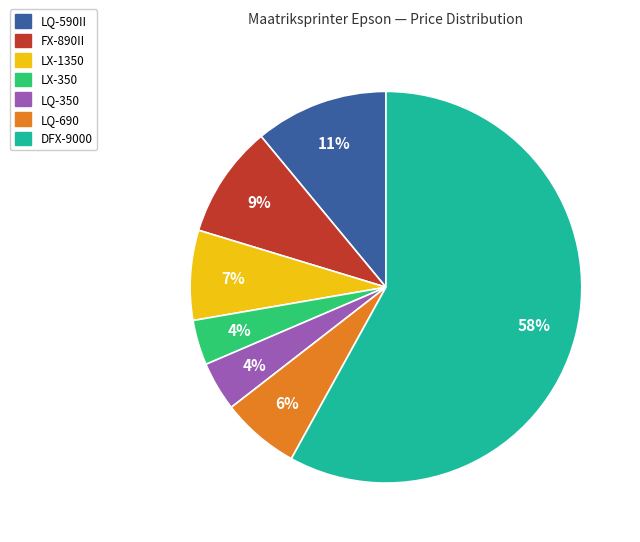

The DFX-9000 slice represents 48% of the pie. True or false?

False